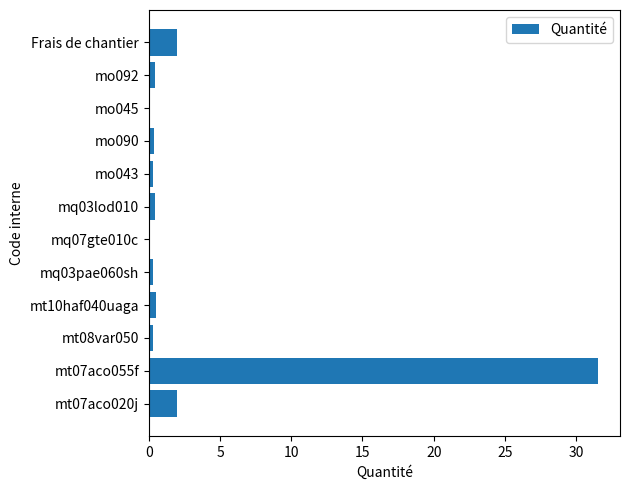

Which category has the highest value across all series?

mt07aco055f